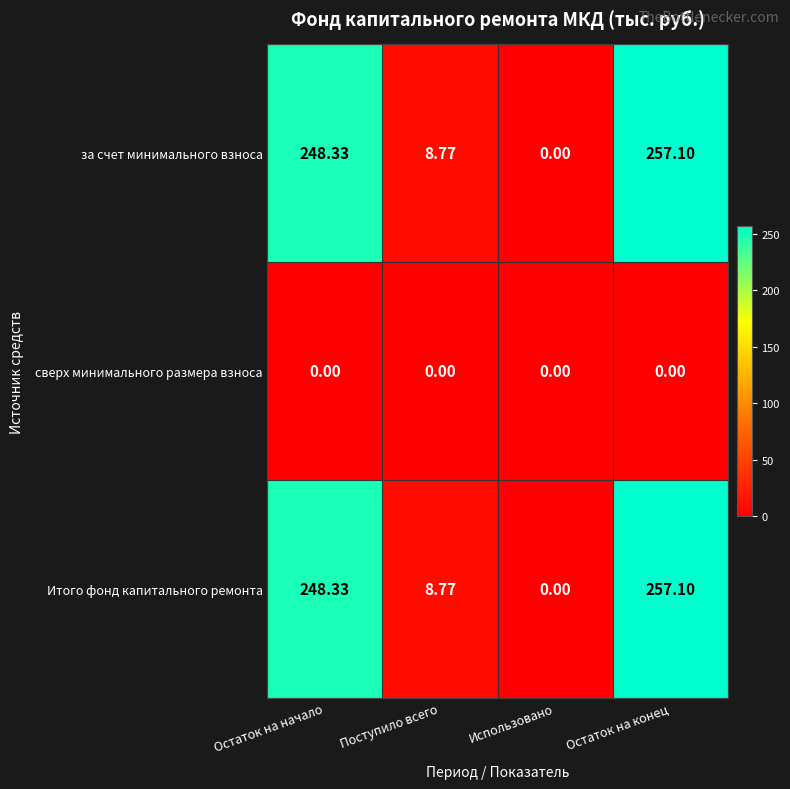

At which label does за счет минимального взноса reach its peak?

Остаток на конец